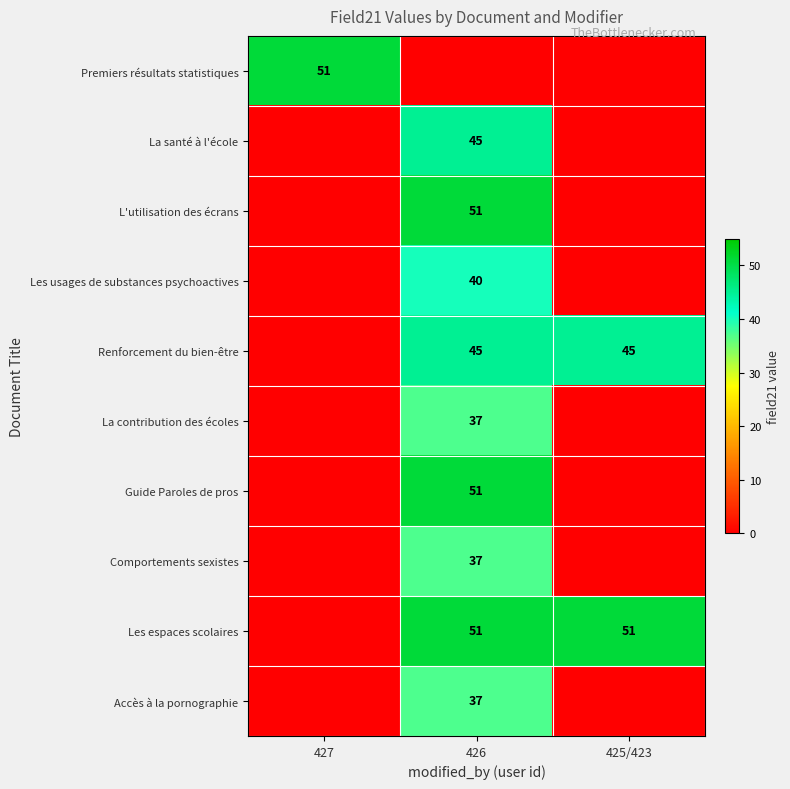

Is it true that La contribution des écoles equals 37 at 426?

True